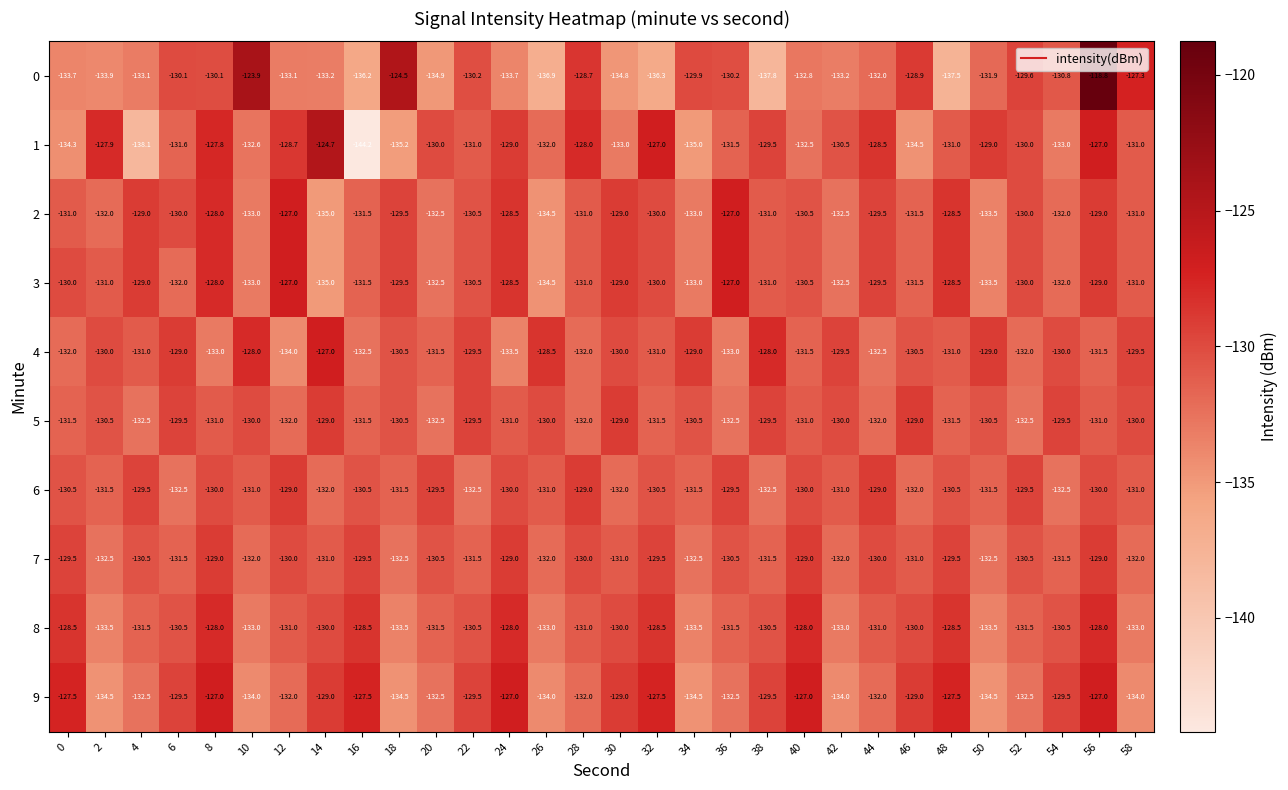

What is the maximum value for 4?

-127.0